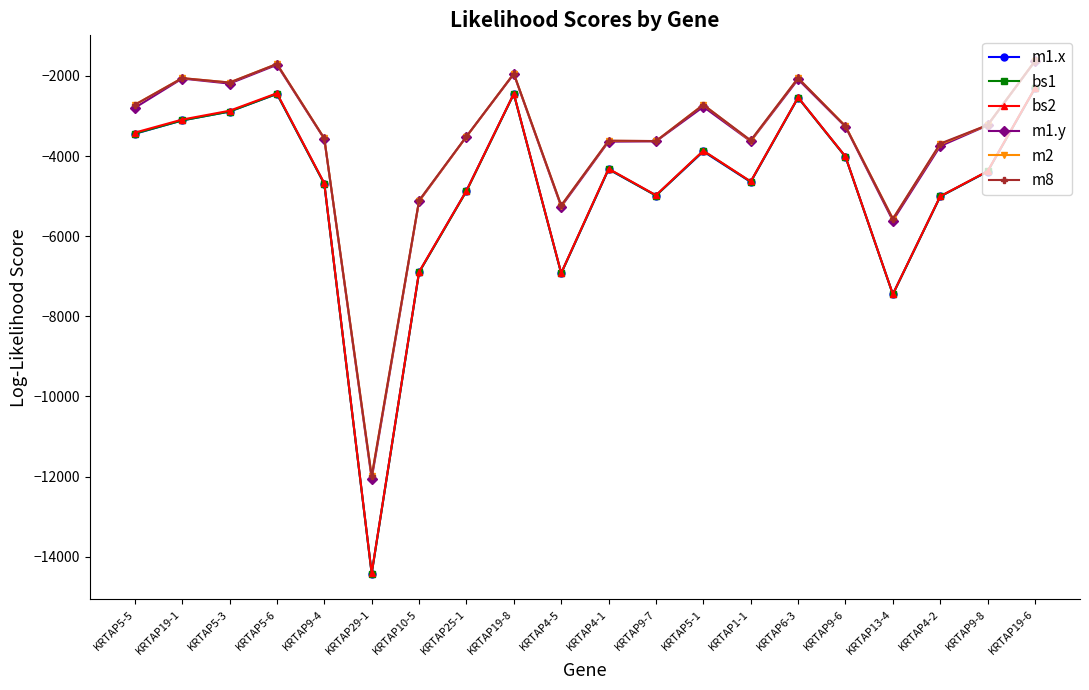

What is the value of the bs2 point at the 1st from the left?

-3416.4